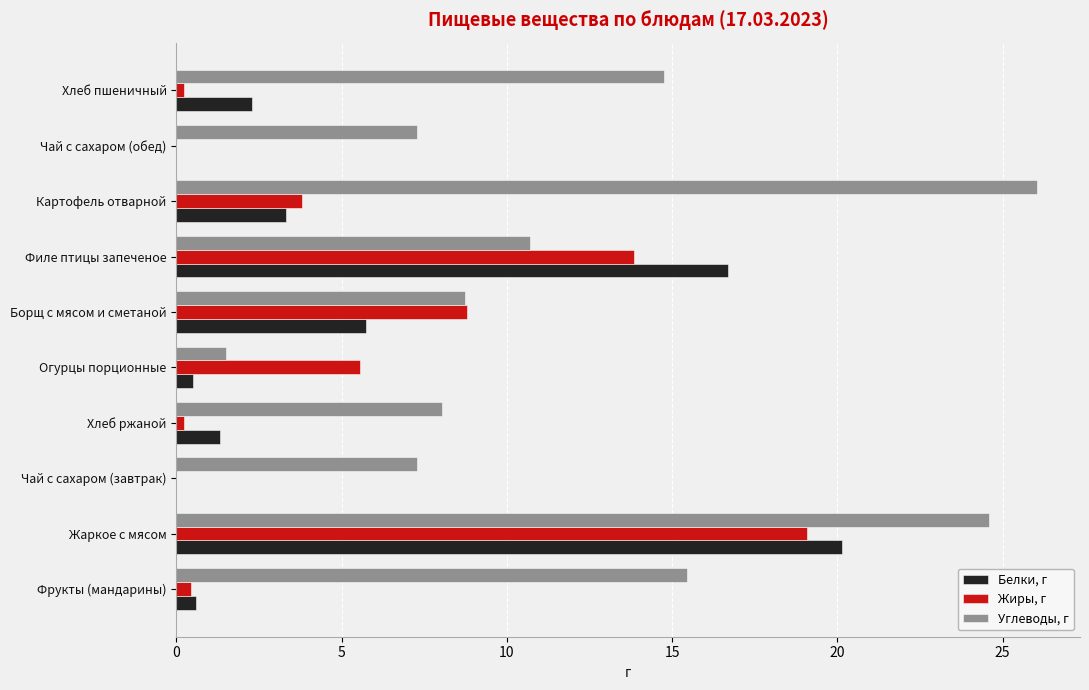

Which series changed the most between Борщ с мясом и сметаной and Картофель отварной?

Углеводы, г